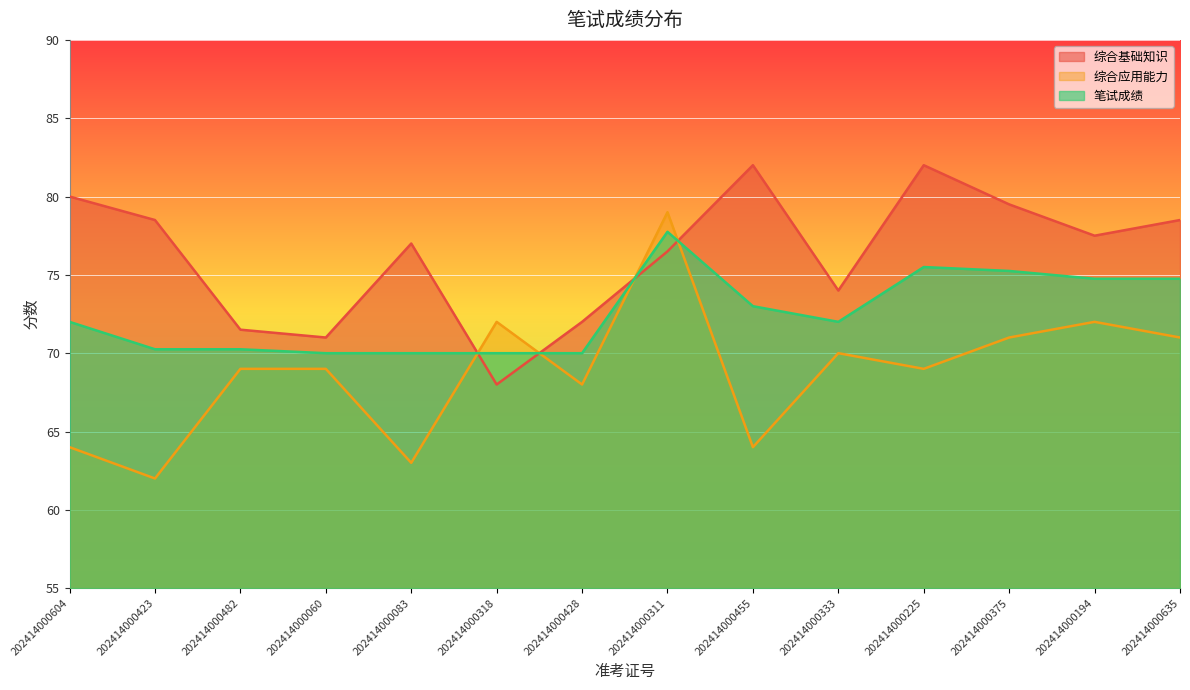

What is the maximum value for 综合应用能力?

79.0